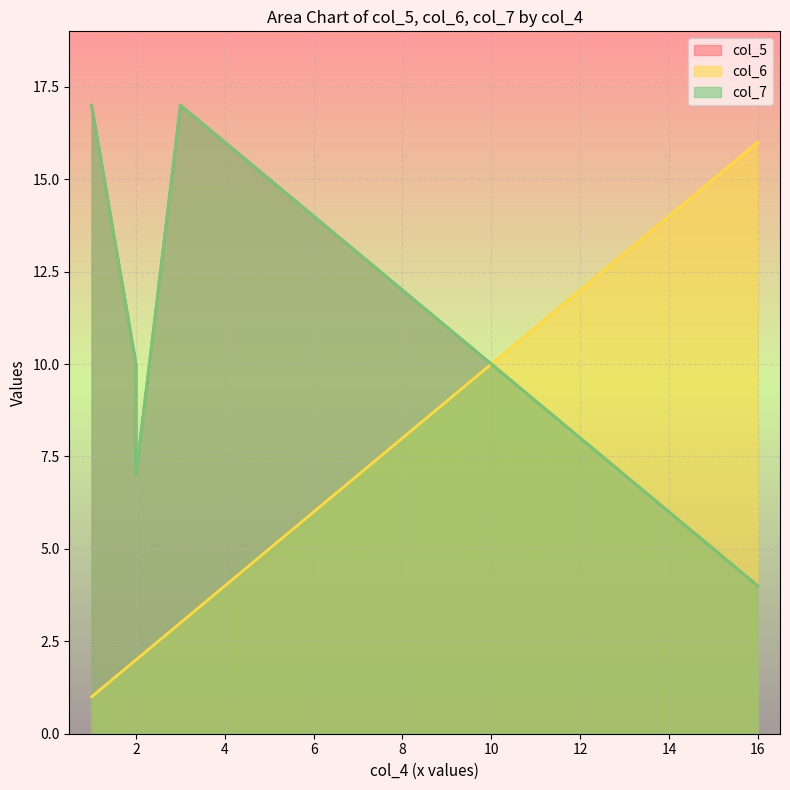

What is the approximate value of col_5 at 2, to the nearest 10?

10